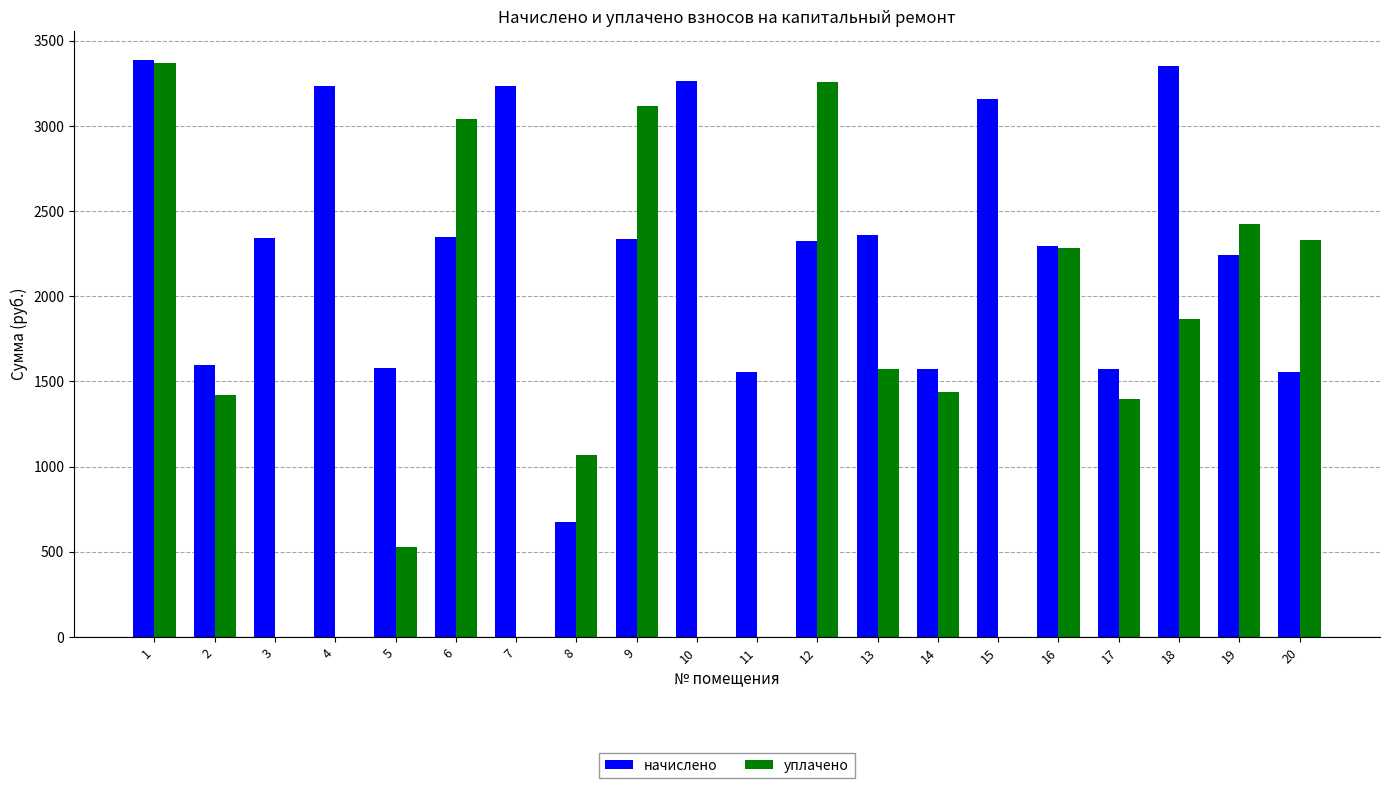

Where does the начислено series first go above 2338?

1